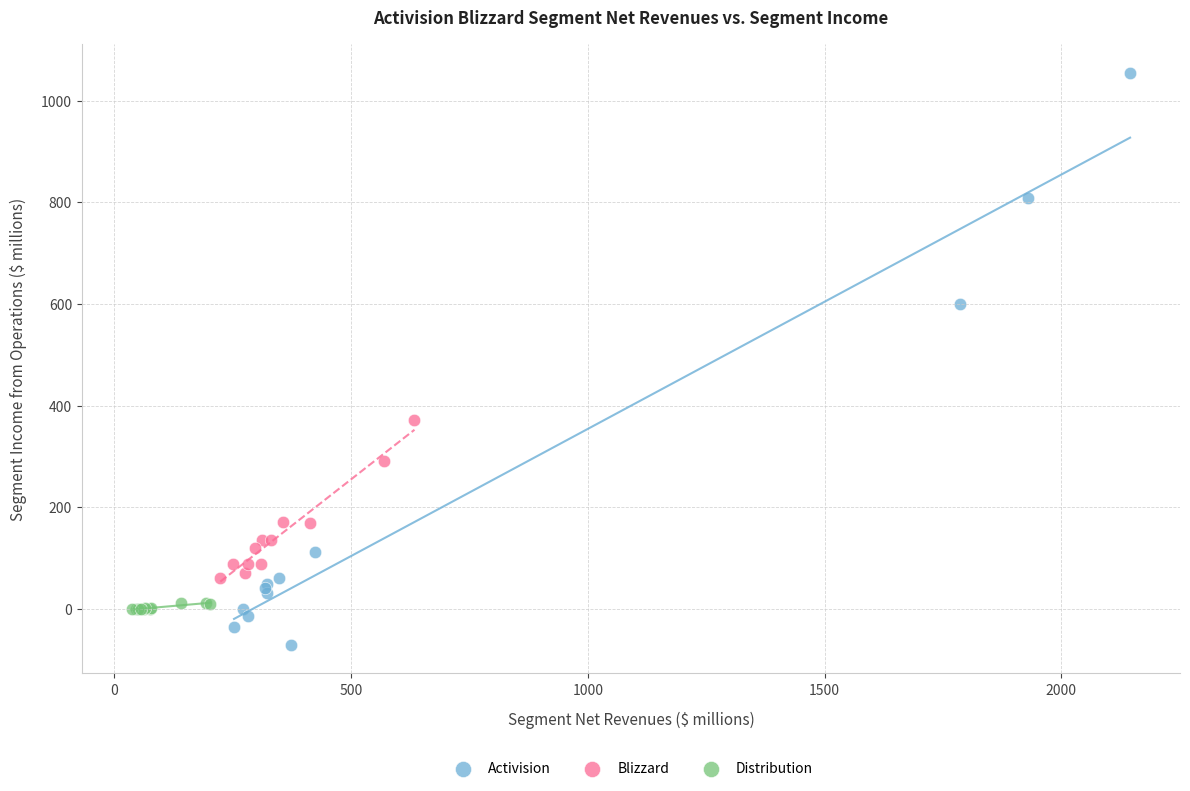

What are all the series names shown in the legend?

Activision, Blizzard, Distribution